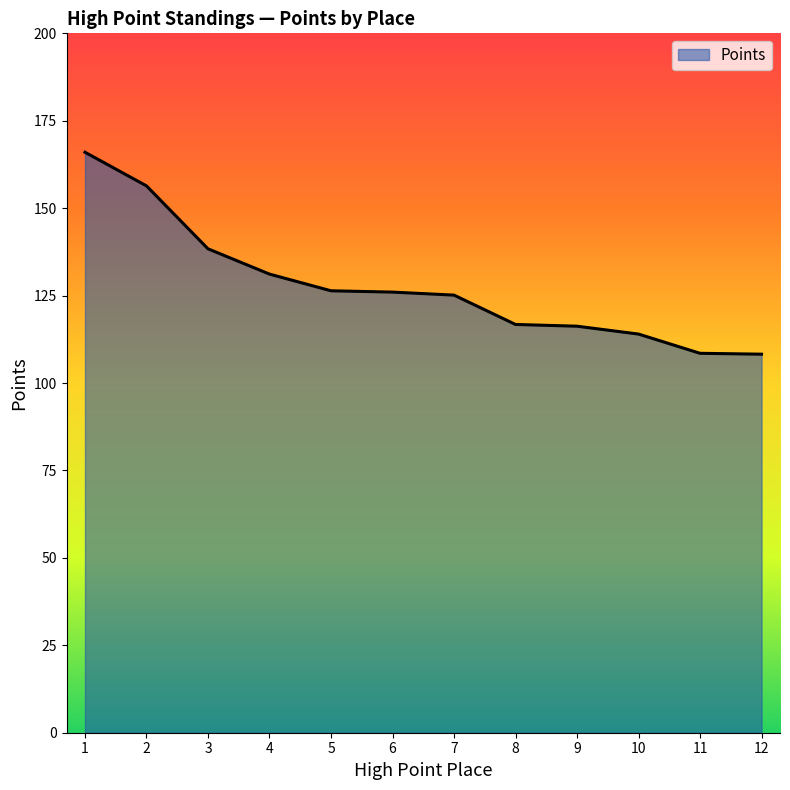

True or false: the data has more than 2 interior local peaks.

False